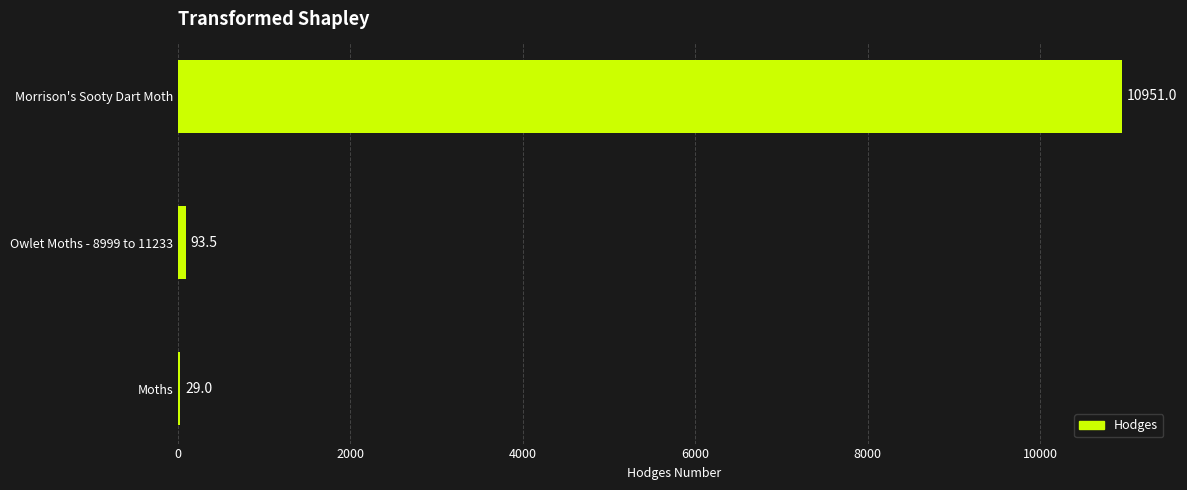

What is the sum of all values?

11073.5